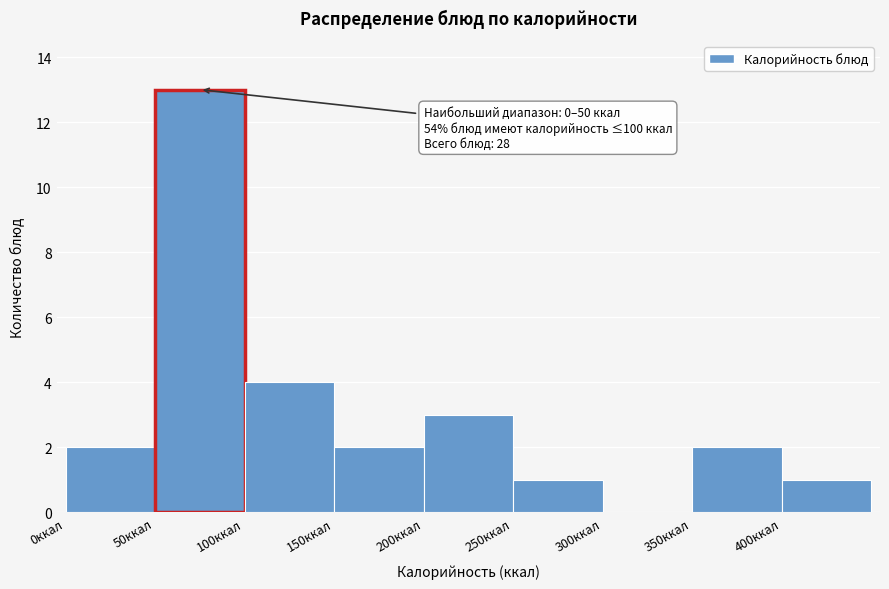

Over which range of the x-axis is the bar tallest?

50 to 100